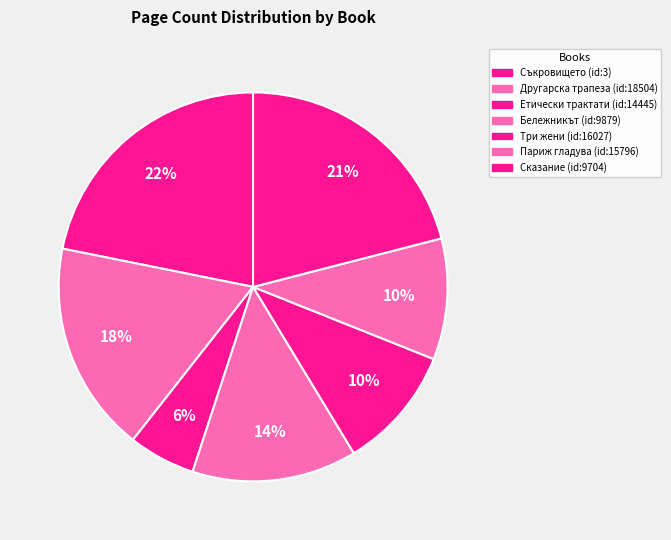

What is the smallest slice in the pie chart?

Етически трактати (id:14445)